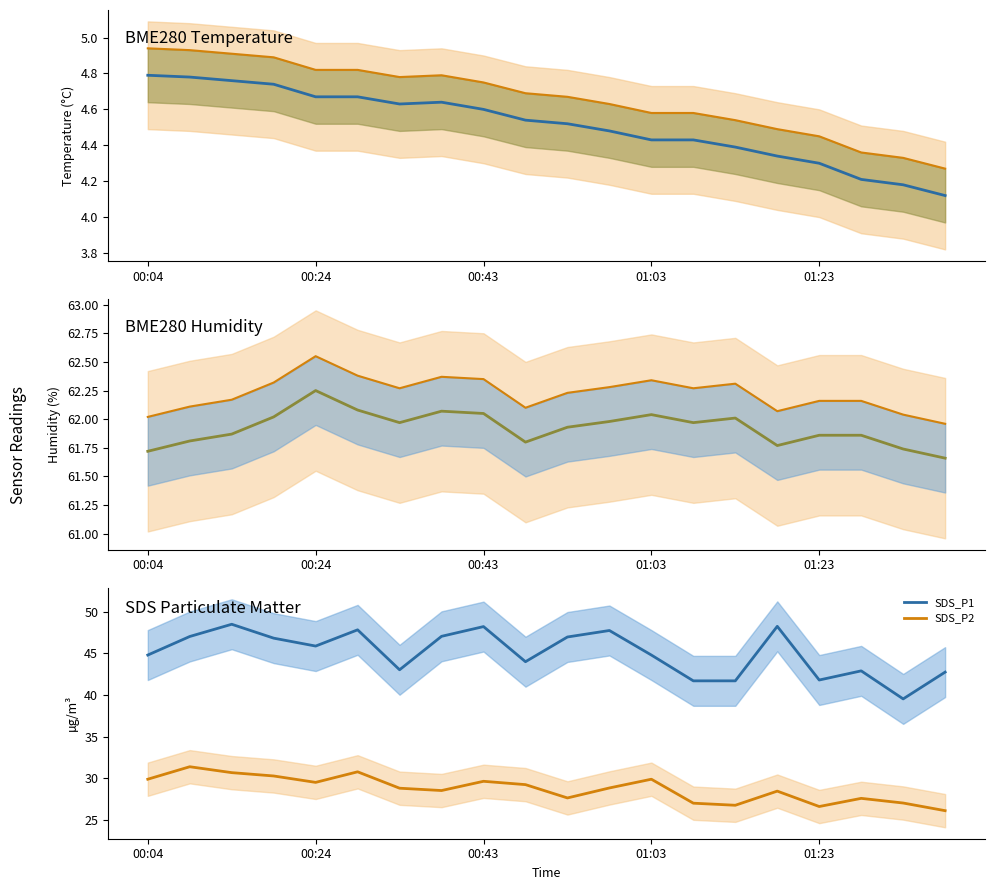

True or false: Upper band and BME280_temperature intersect in this chart.

False